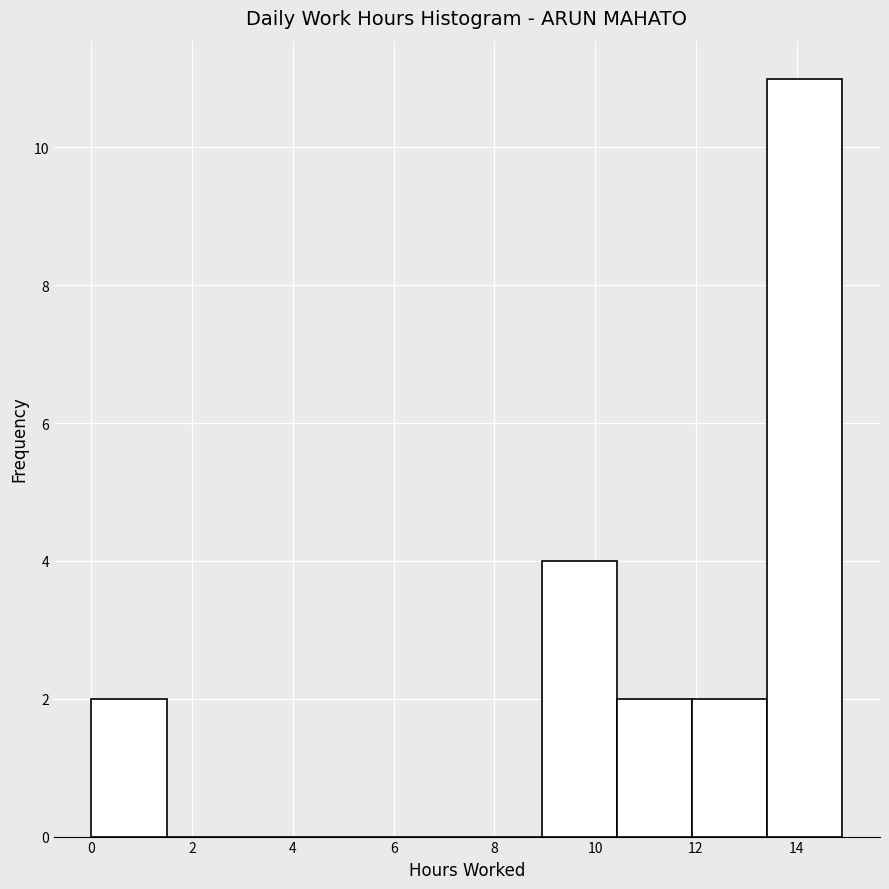

What is the height of the bar covering 0.0 to 1.4 on the x-axis? Neither the bar edges nor the heights are printed on the chart, so give them approximately, as read against the axes.

2